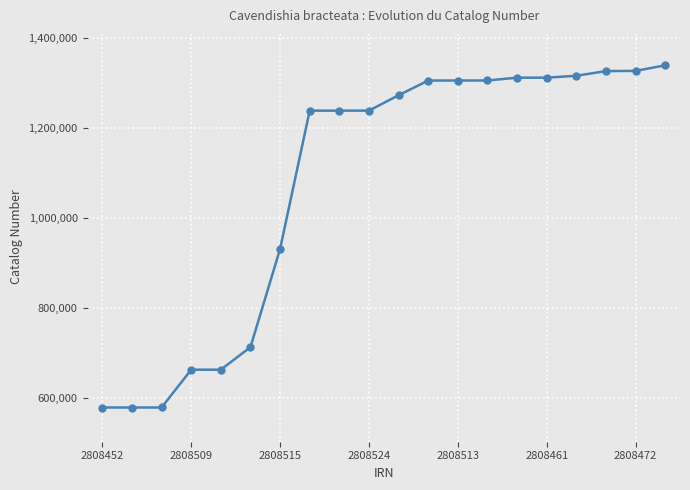

What is the difference between the maximum and minimum values?

761841